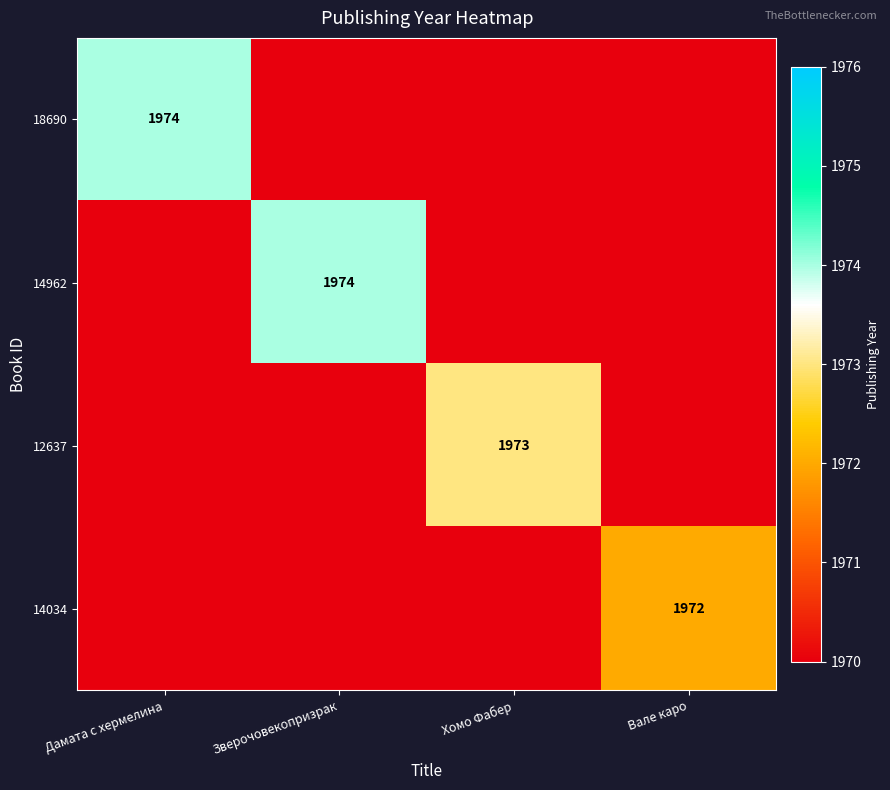

The value of 12637 at Хомо Фабер is 3187. True or false?

False